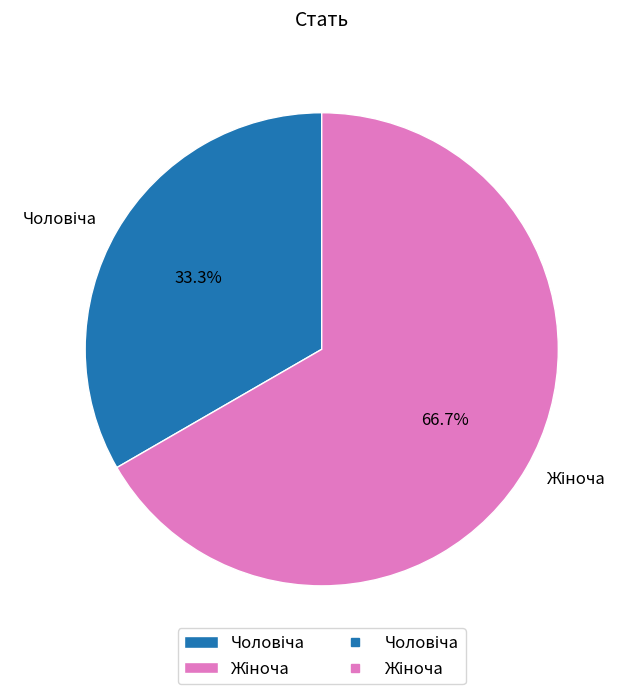

Does any single category account for the majority?

Yes